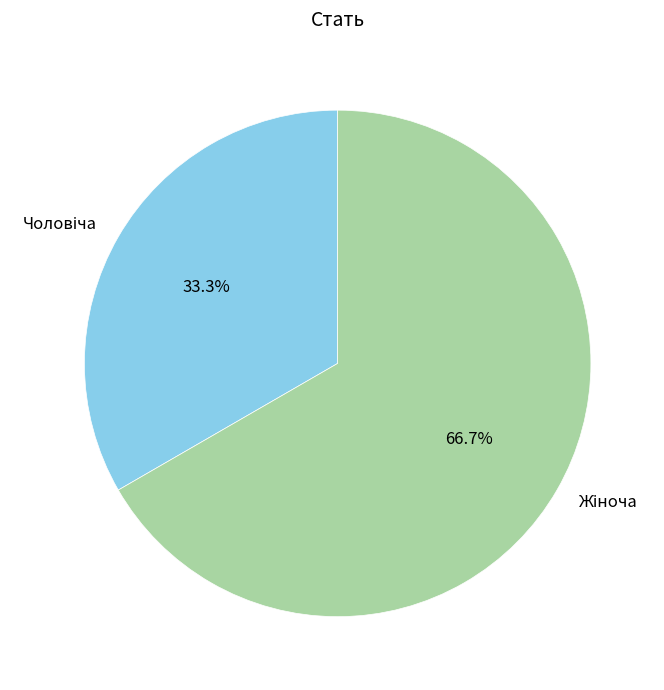

Does any single category account for the majority?

Yes